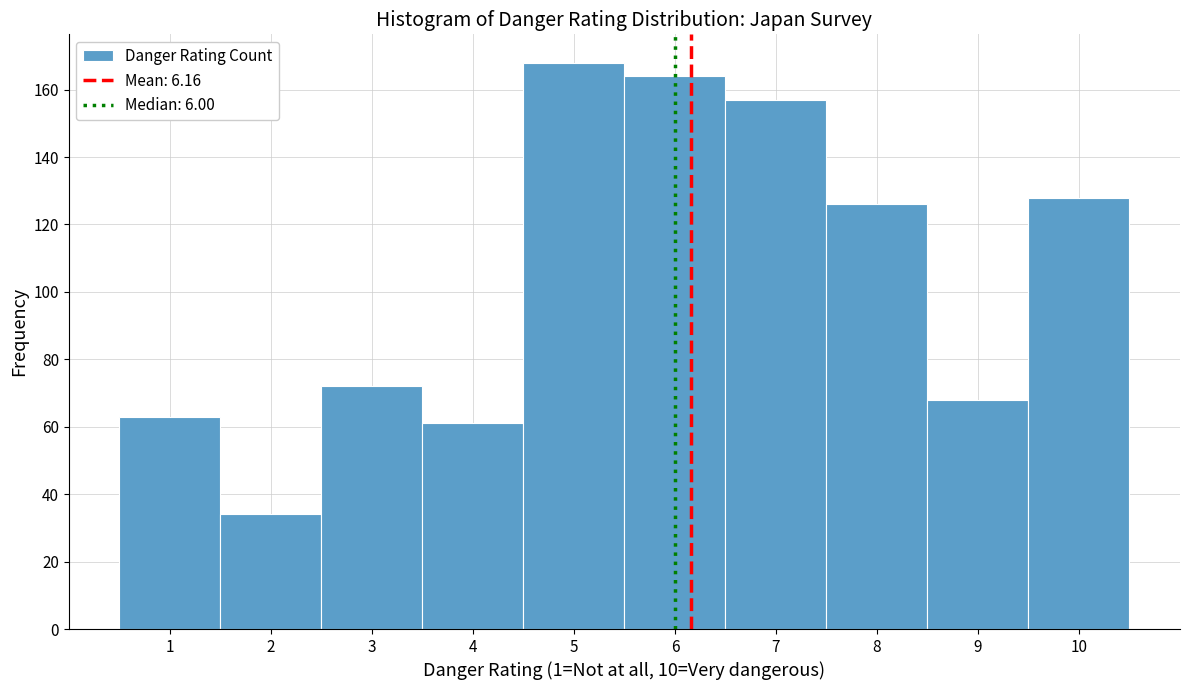

Reading left to right, list every bar in this chart as the range it spans on the x-axis followed by its height. The values are not printed on the chart, so give them approximately, as read against the axis.

0.5 to 1.5: 64
1.5 to 2.5: 34
2.5 to 3.5: 72
3.5 to 4.5: 62
4.5 to 5.5: 168
5.5 to 6.5: 164
6.5 to 7.5: 158
7.5 to 8.5: 126
8.5 to 9.5: 68
9.5 to 10.5: 128